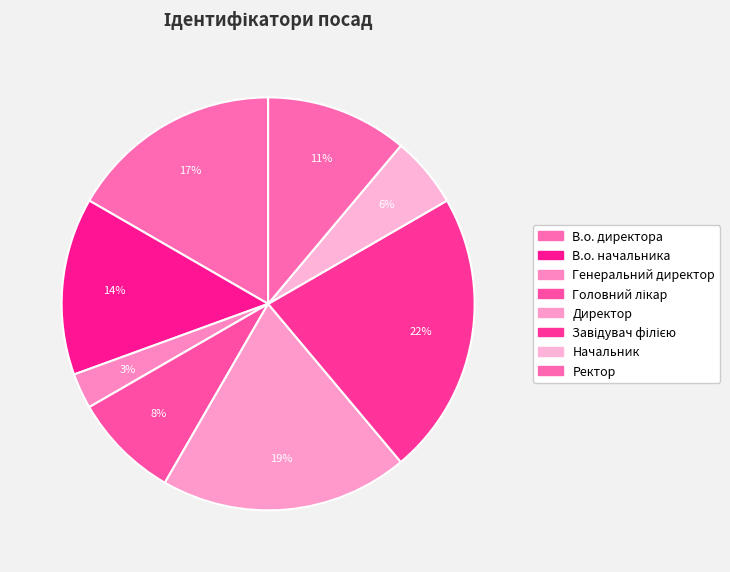

How many segments does this pie chart have?

8